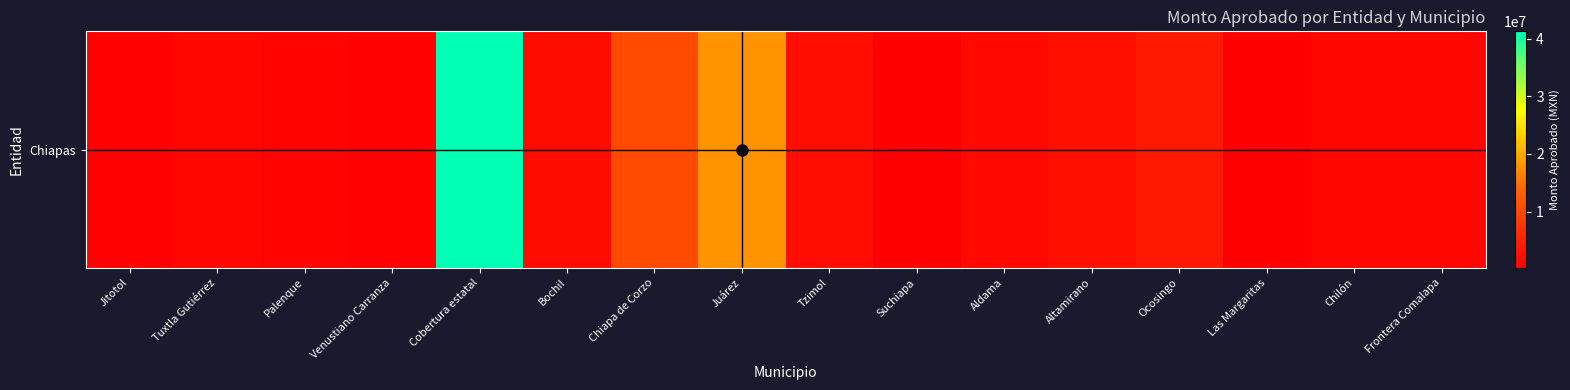

The chart shows a value of 402220 at Jitotol. True or false?

True